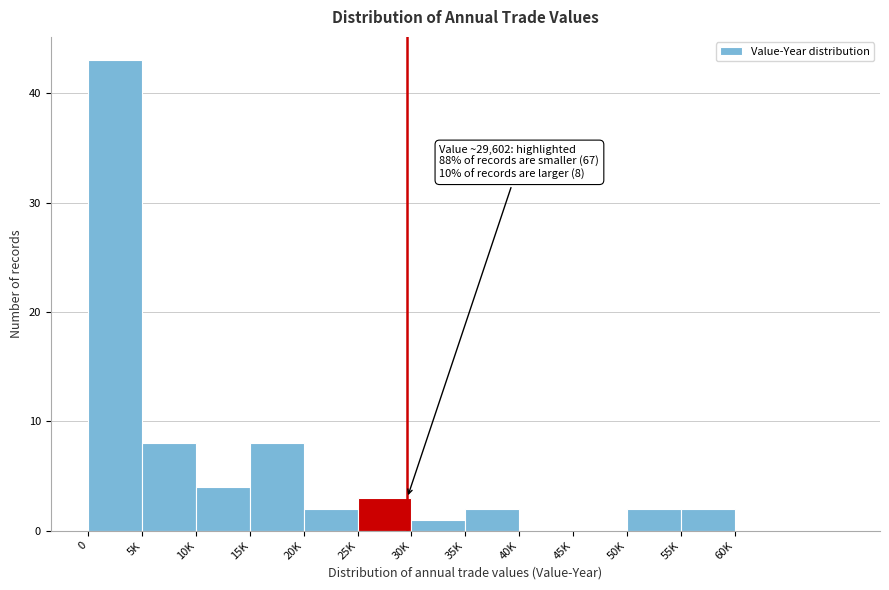

Reading left to right, list all the values displayed in this chart.

0=43	5K=8	10K=4	15K=8	20K=2	25K=3	30K=1	35K=2	40K=0	45K=0	50K=2	55K=2	60K=0